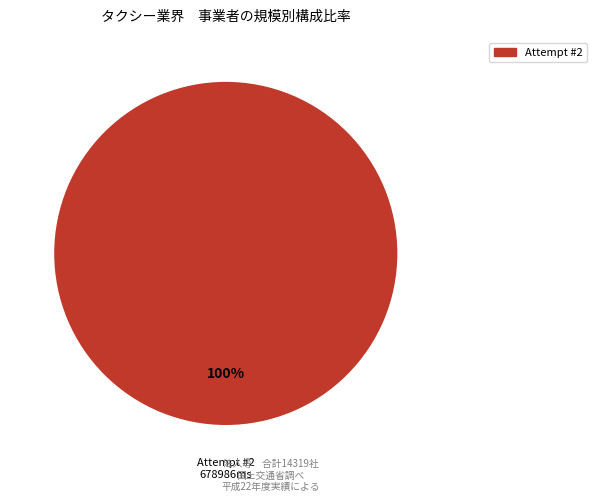

Does any single category account for the majority?

Yes